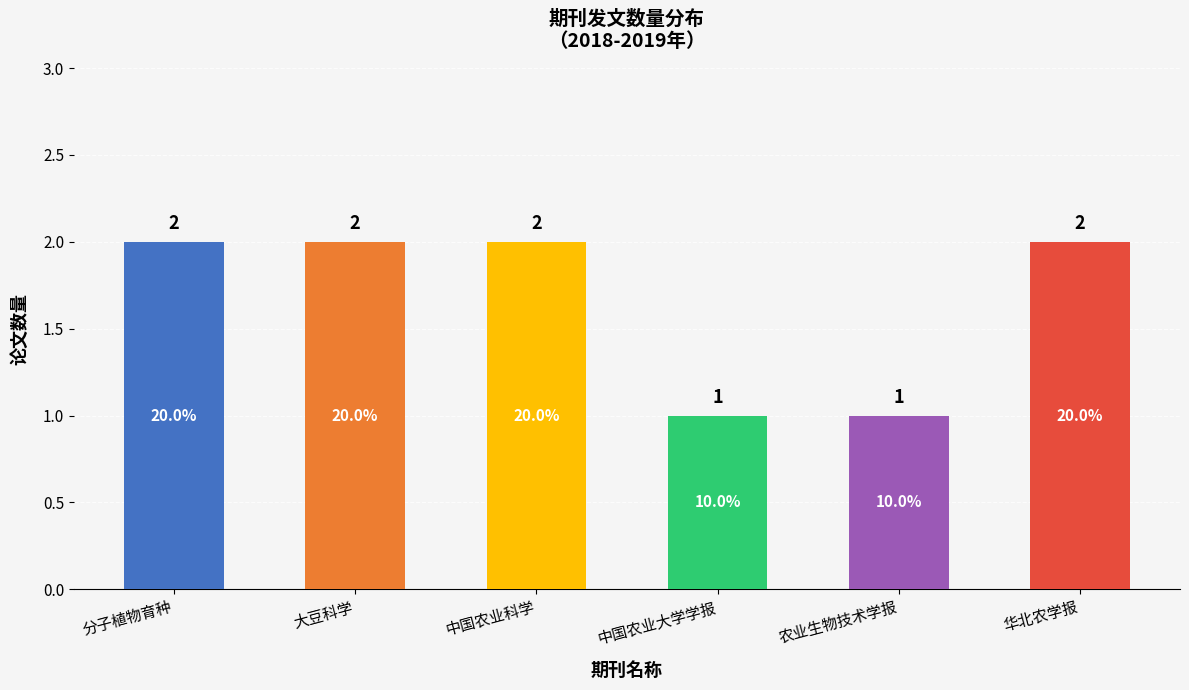

How many values are between 1 and 2?

6